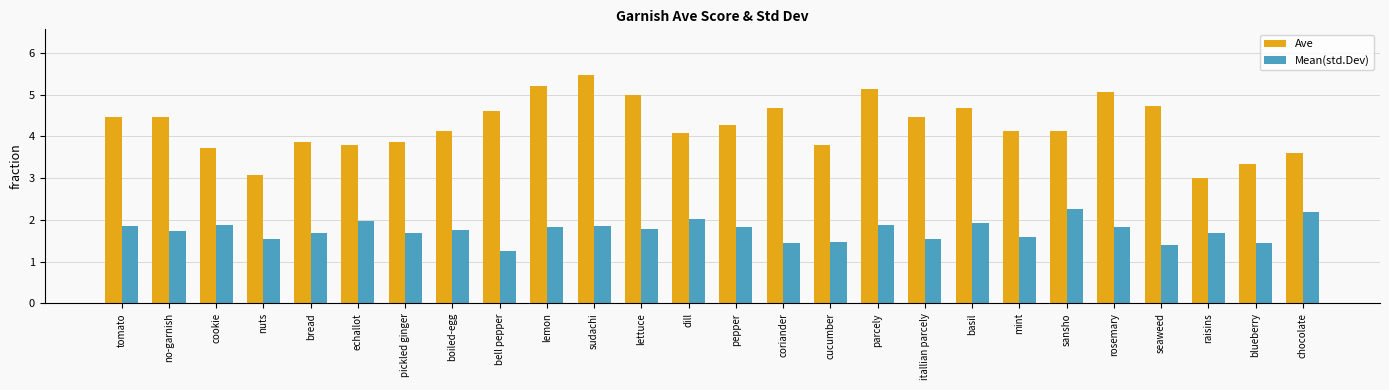

At which label does Ave first exceed 4?

tomato